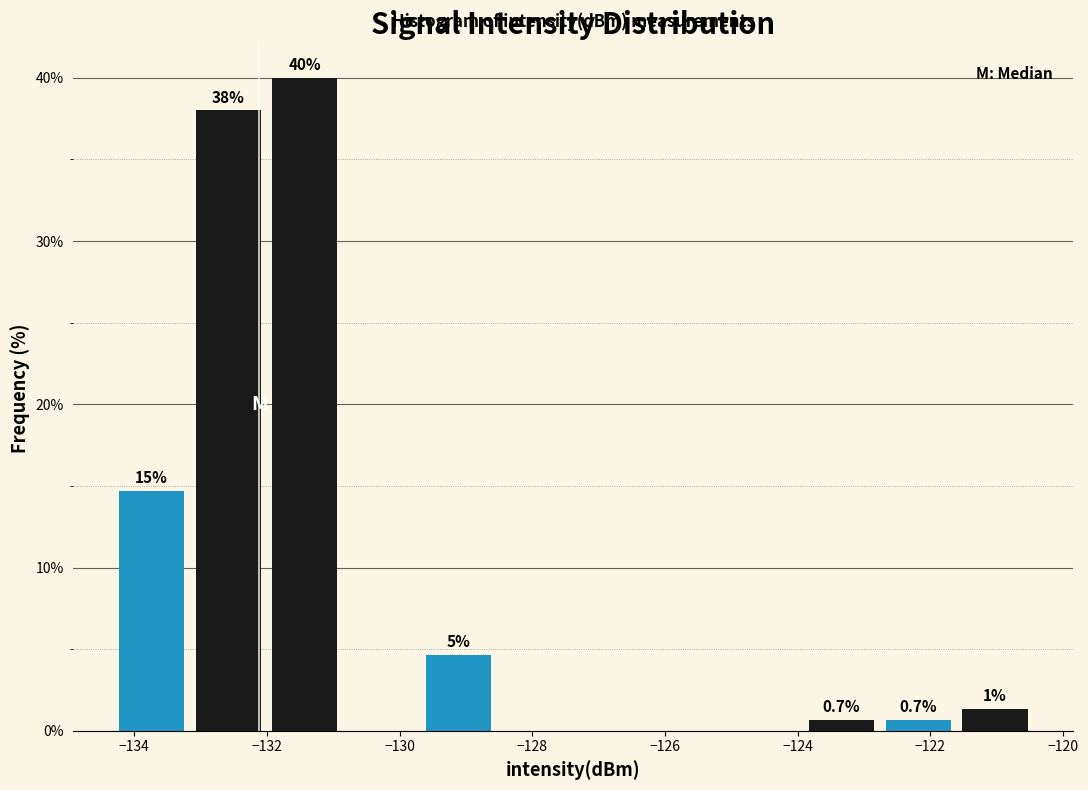

Over which range of the x-axis is the bar tallest?

-132.0 to -130.8